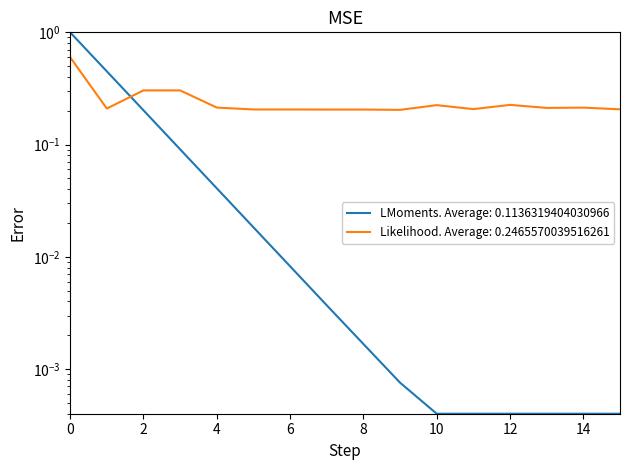

How many values are between 0 and 1?

16